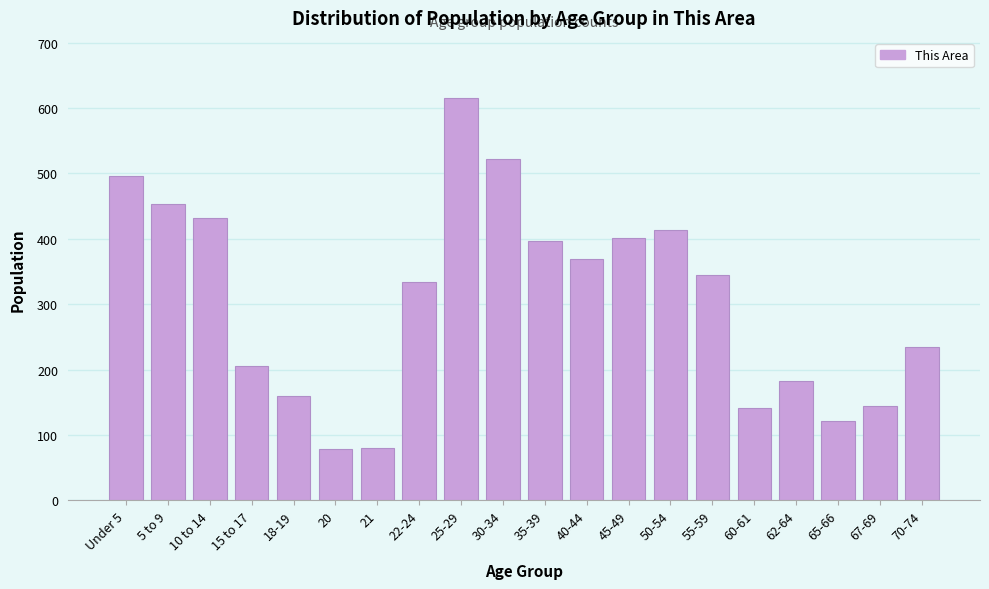

What is the smallest value displayed?

78